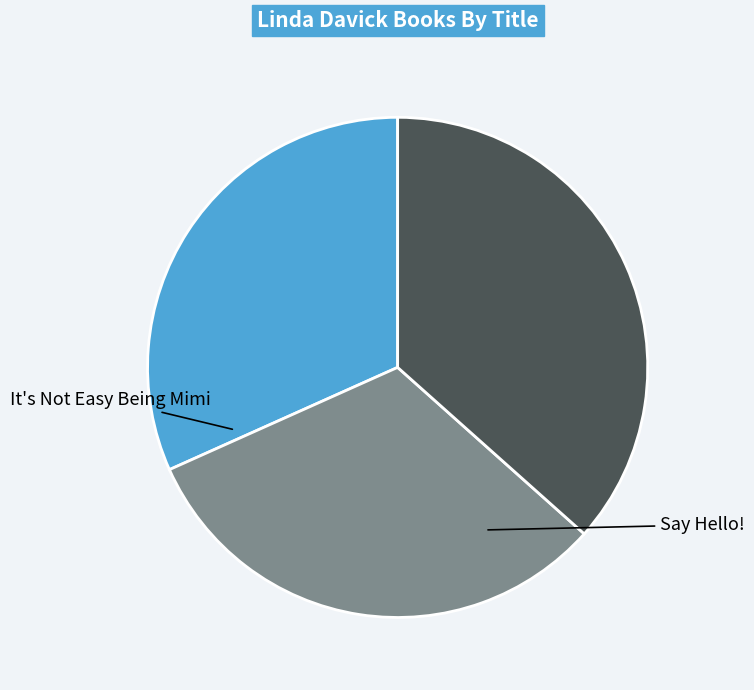

How many segments does this pie chart have?

3